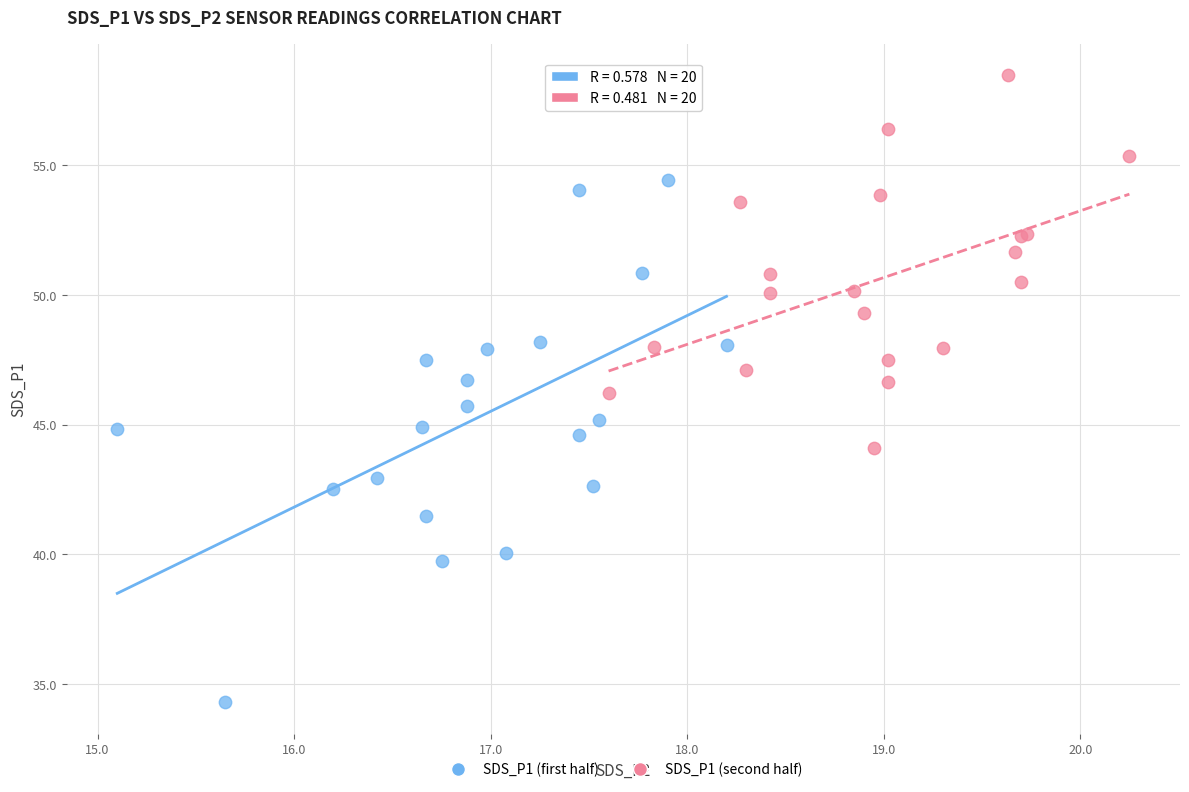

Which series has the widest spread of Y values?

SDS_P1 (first half)